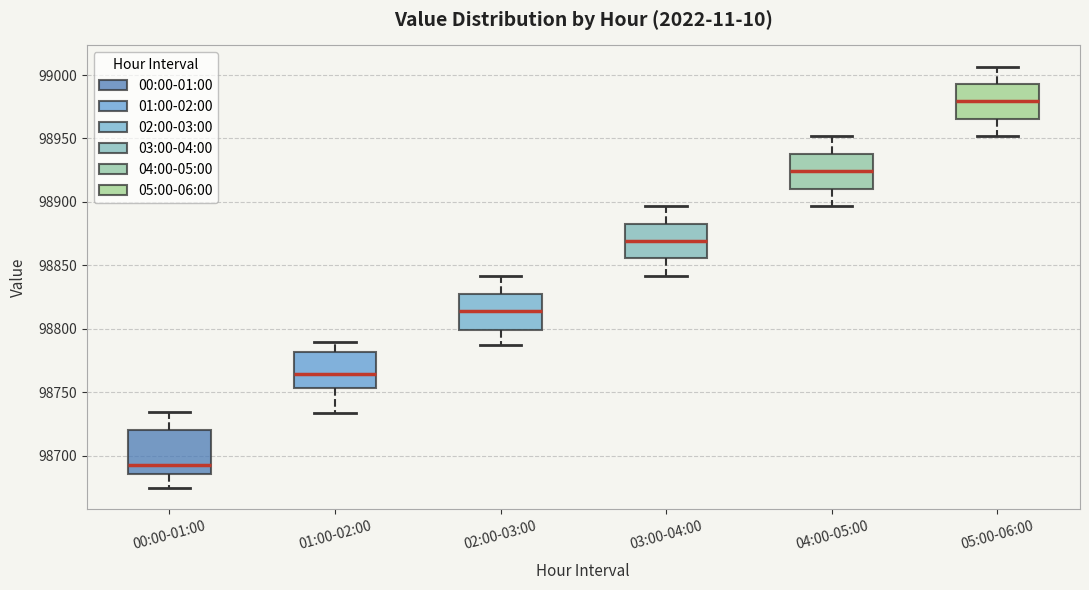

Where is the upper edge of the box for 01:00-02:00 on the y-axis? The values are not printed on the chart, so give them approximately, as read against the axis.

98780